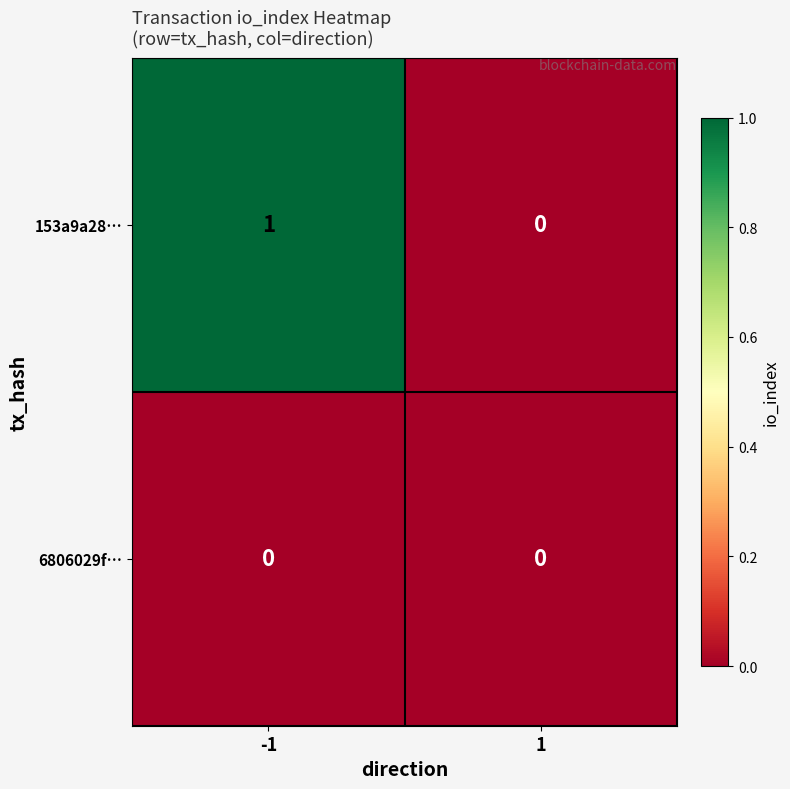

Reading right to left, extract all data points from this chart.

153a9a28…: 1=0	-1=1
6806029f…: 1=0	-1=0